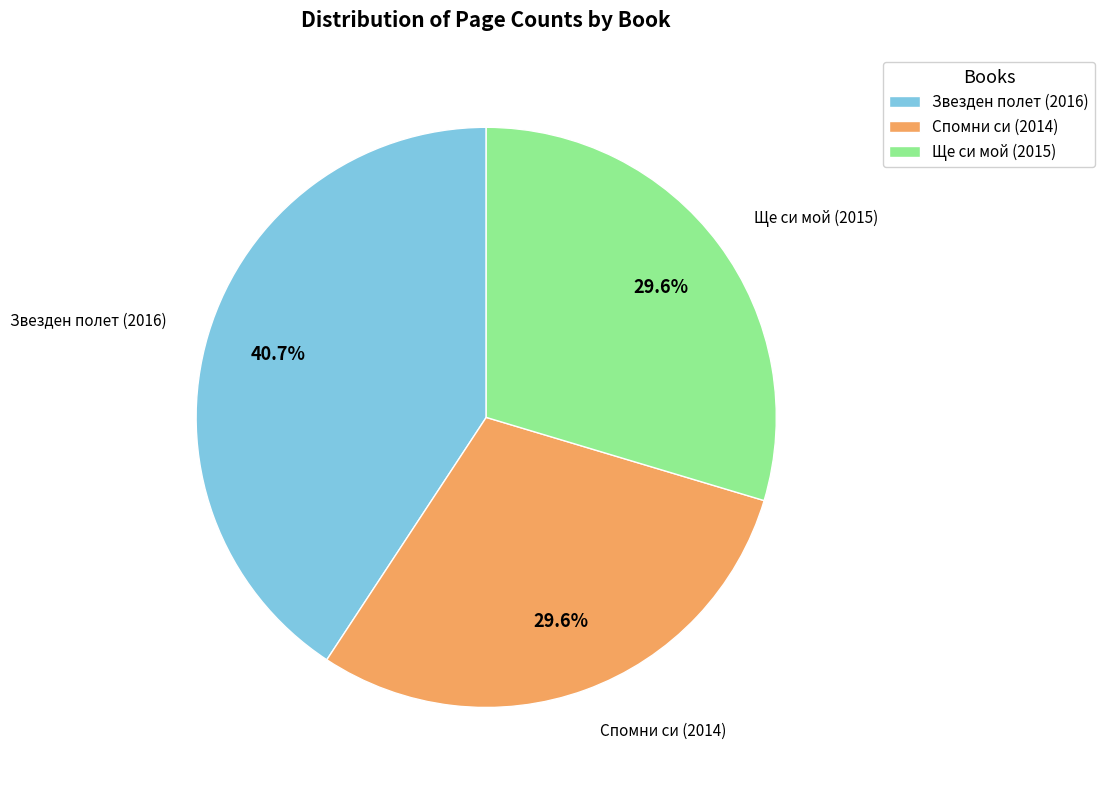

Is Спомни си (2014) the majority of the pie?

No